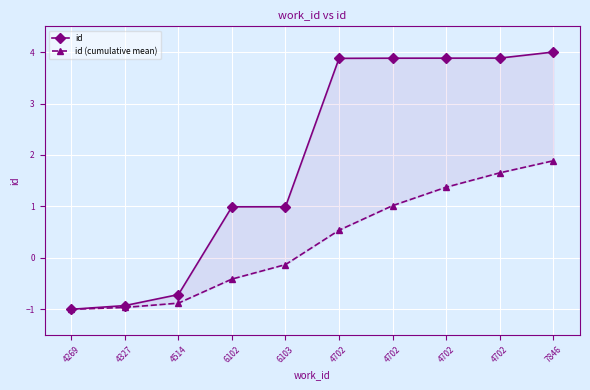

What is the difference between the id values at 4269 and 4702?

4.9